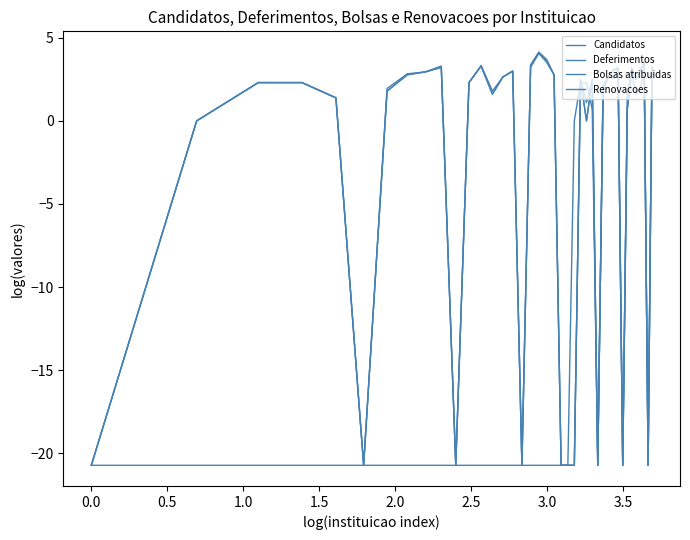

Which series has the largest total across all categories?

Candidatos